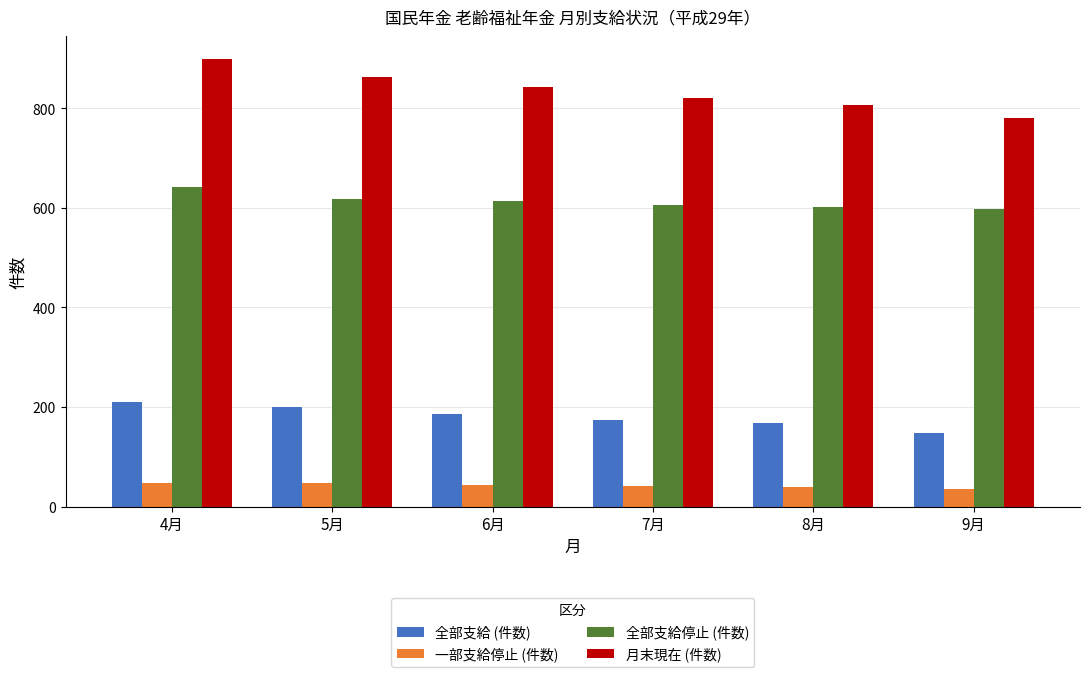

What is the label of the 1st bar from the right?

9月